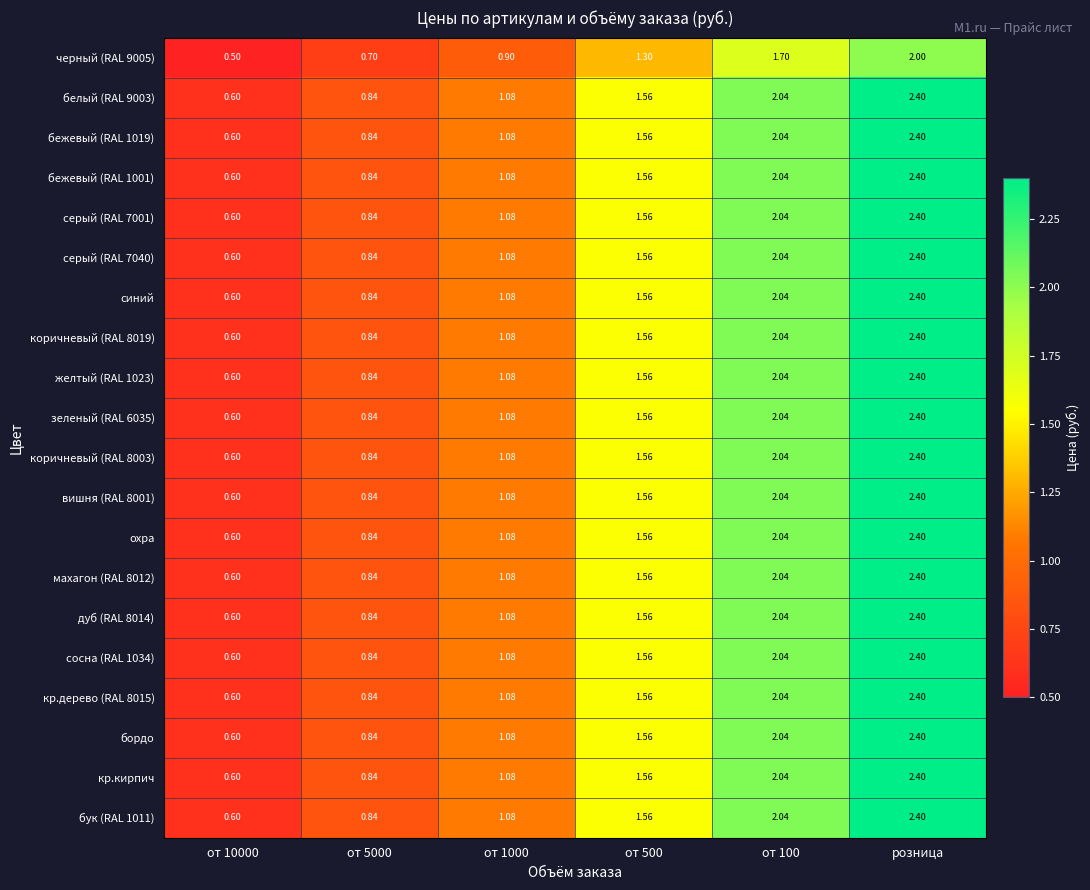

At which category does the chart reach its peak across all series?

розница